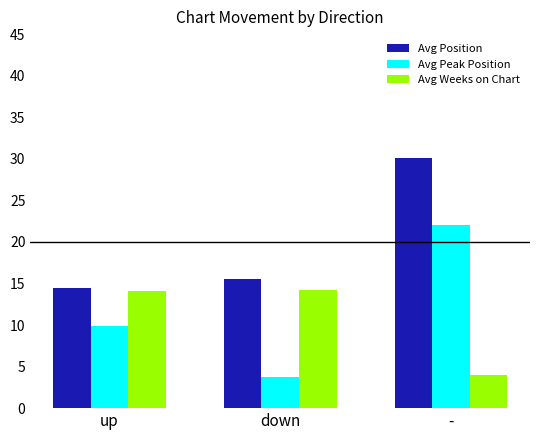

Where is Avg Position nearest to the value 22?

down